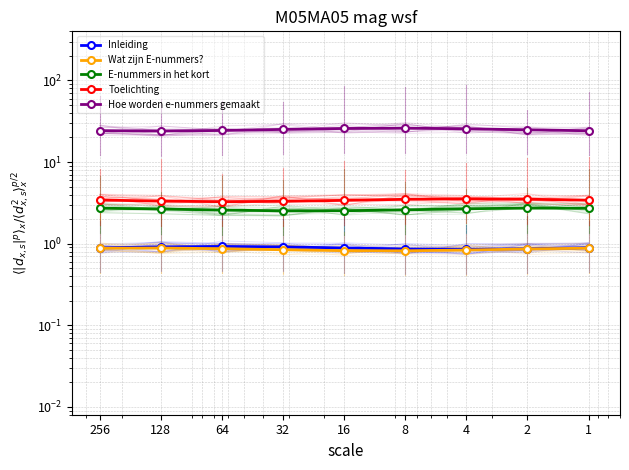

What is the difference between the highest and lowest values at 2?

24.0